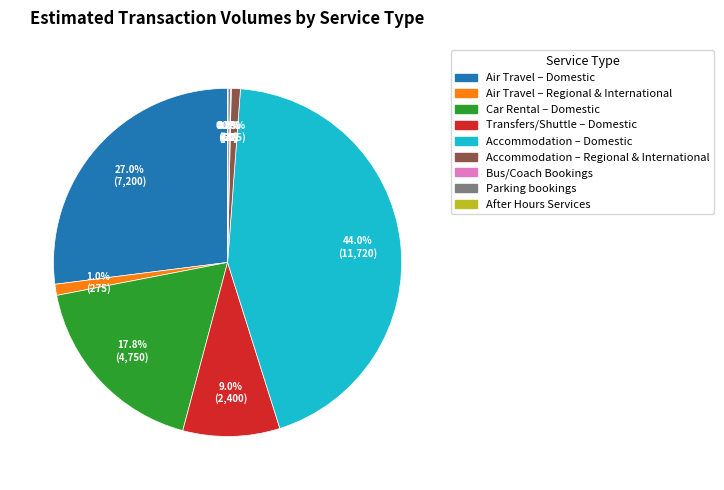

Between Transfers/Shuttle – Domestic and Accommodation – Regional & International, which is larger?

Transfers/Shuttle – Domestic